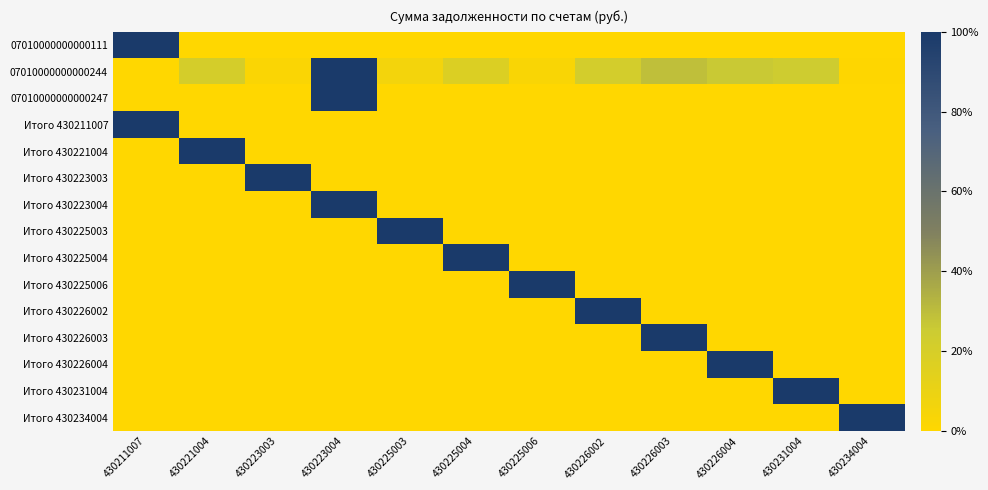

What is the spread (max minus min) of values at 430225006?

1.0